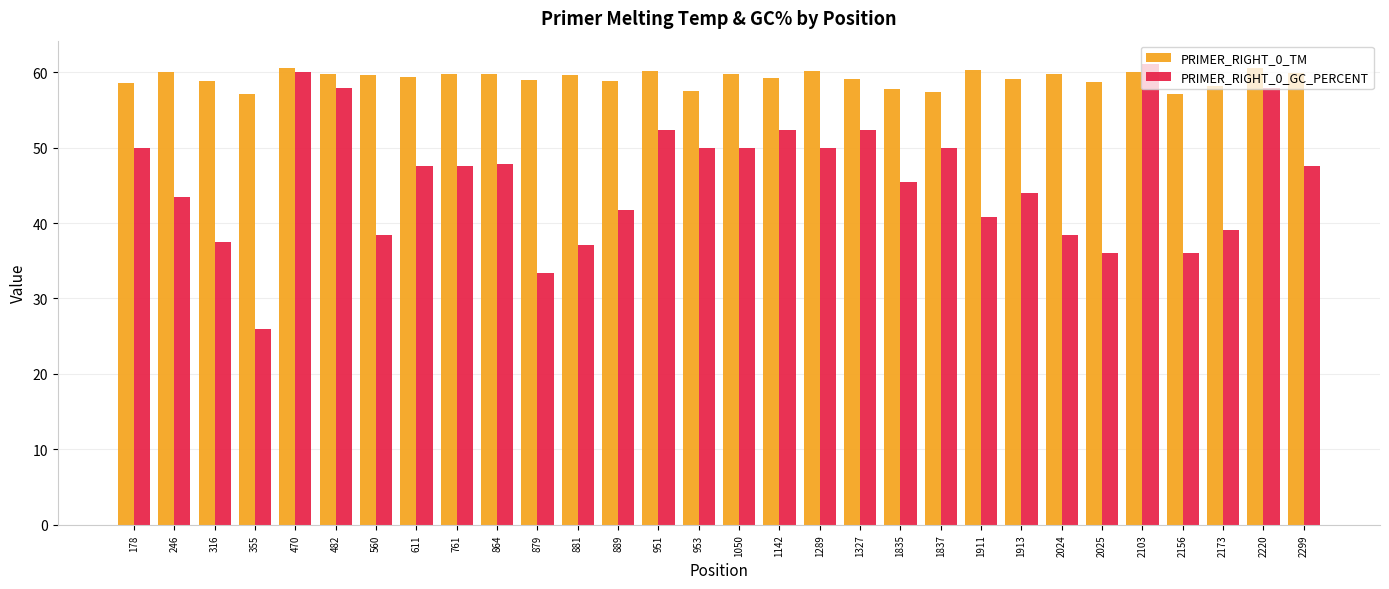

What is the sum of all PRIMER_RIGHT_0_TM values?

1775.2